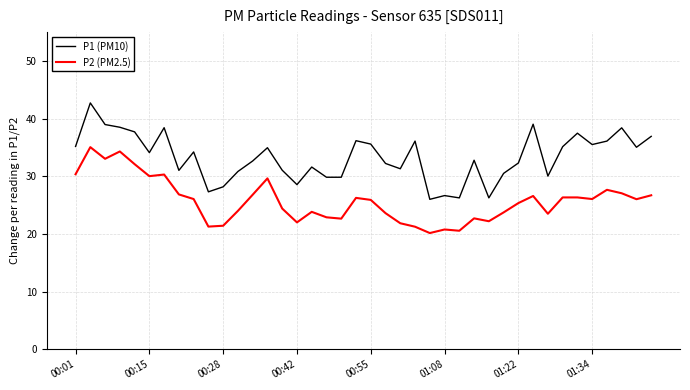

True or false: P1 (PM10) and P2 (PM2.5) cross at least once.

False